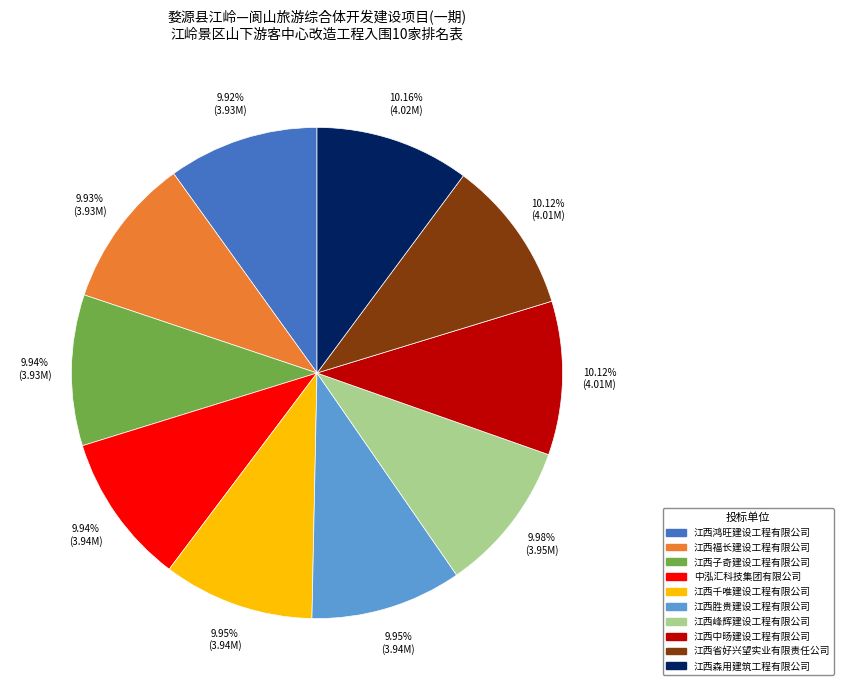

Approximately how many times larger is the value at 中泓汇科技集团有限公司 compared to 江西胜贵建设工程有限公司?

1.0